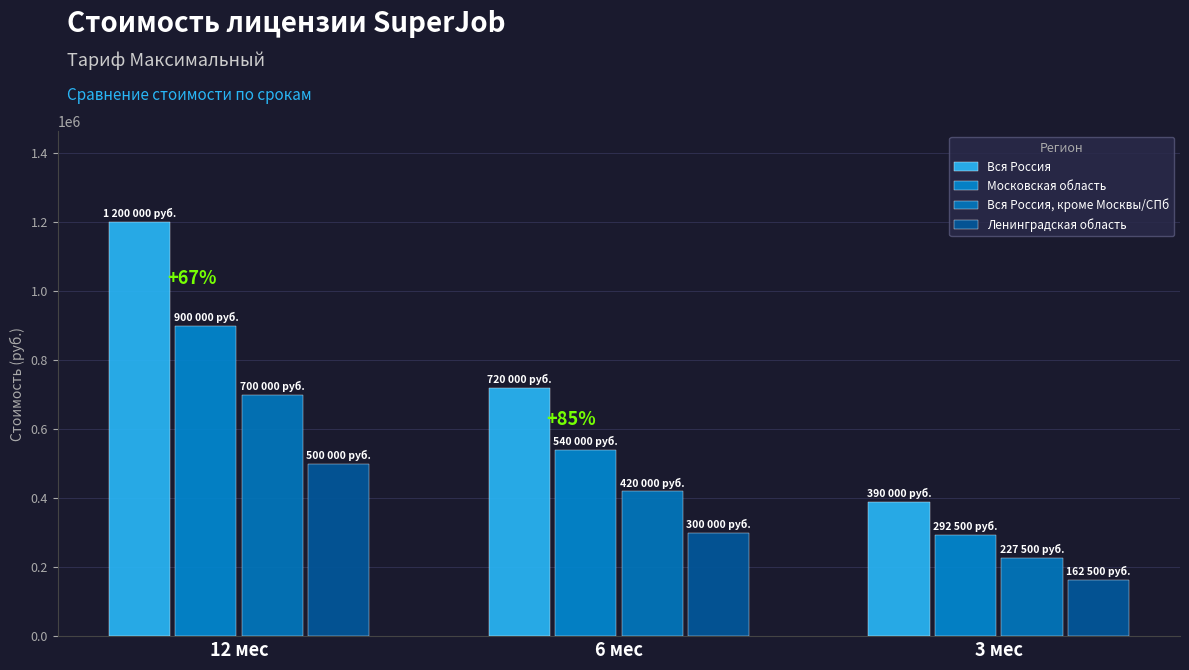

At which category is the sum across all series the highest?

12 мес